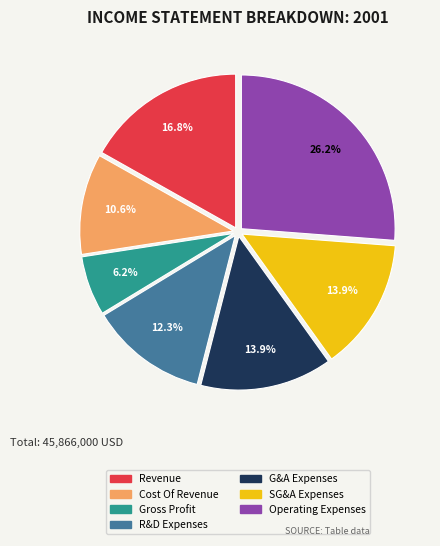

Is there any slice that represents more than half of the pie?

No